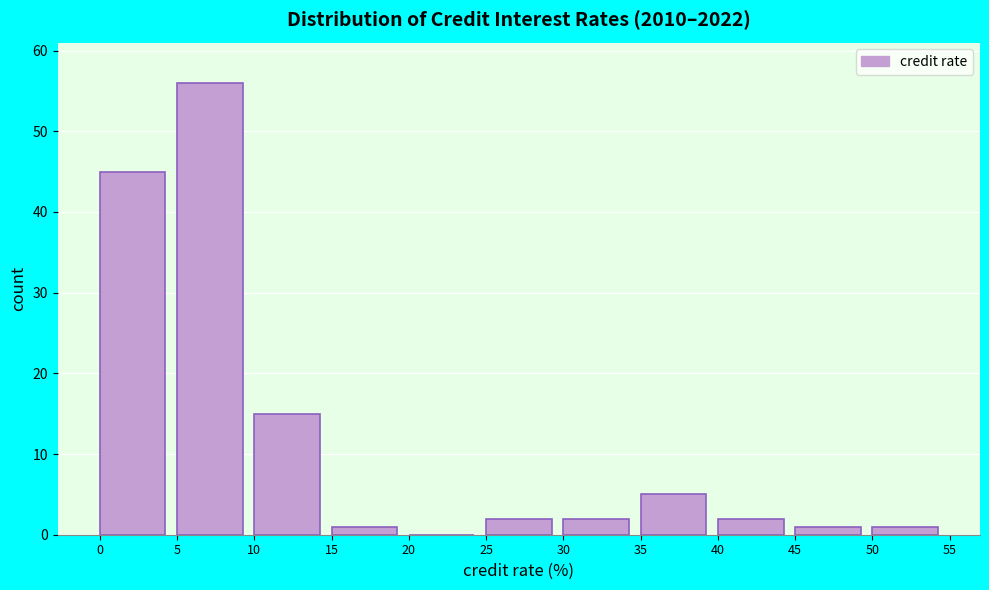

Reading left to right, list every bar in this chart as the range it spans on the x-axis followed by its height. The values are not printed on the chart, so give them approximately, as read against the axis.

0 to 5: 45
5 to 10: 56
10 to 15: 15
15 to 20: 1
20 to 25: 0
25 to 30: 2
30 to 35: 2
35 to 40: 5
40 to 45: 2
45 to 50: 1
50 to 55: 1